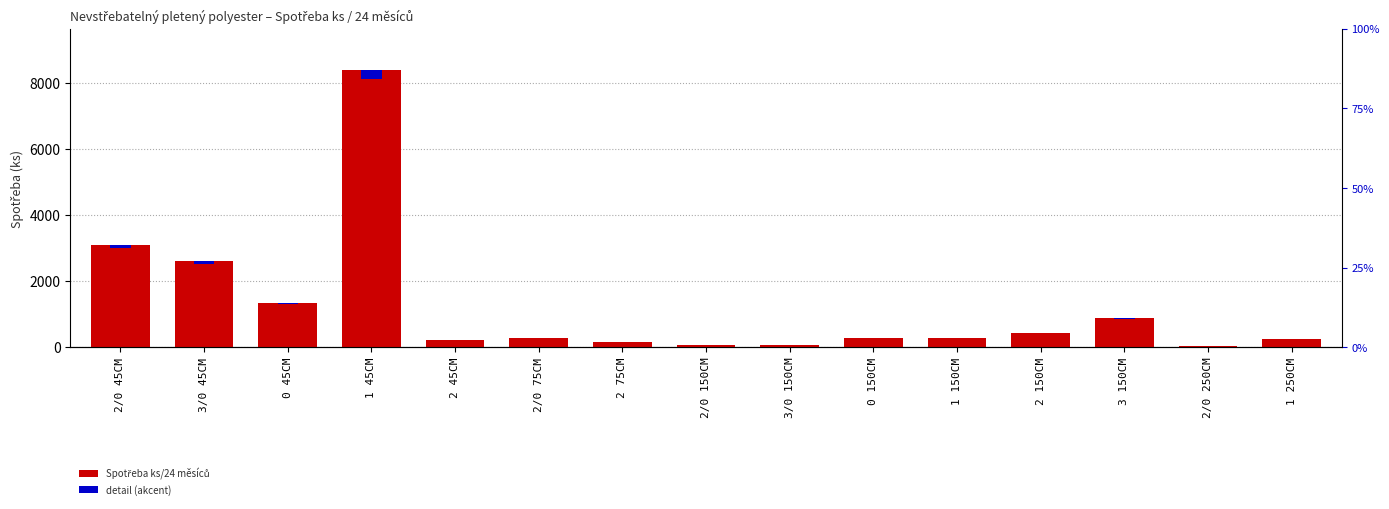

What is the minimum value shown in the chart?

1.4